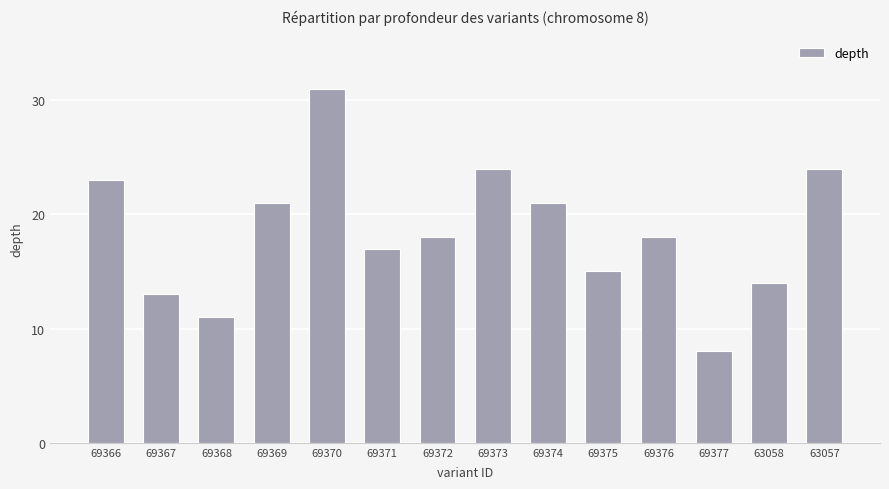

What is the label of the 4th bar from the left?

69369